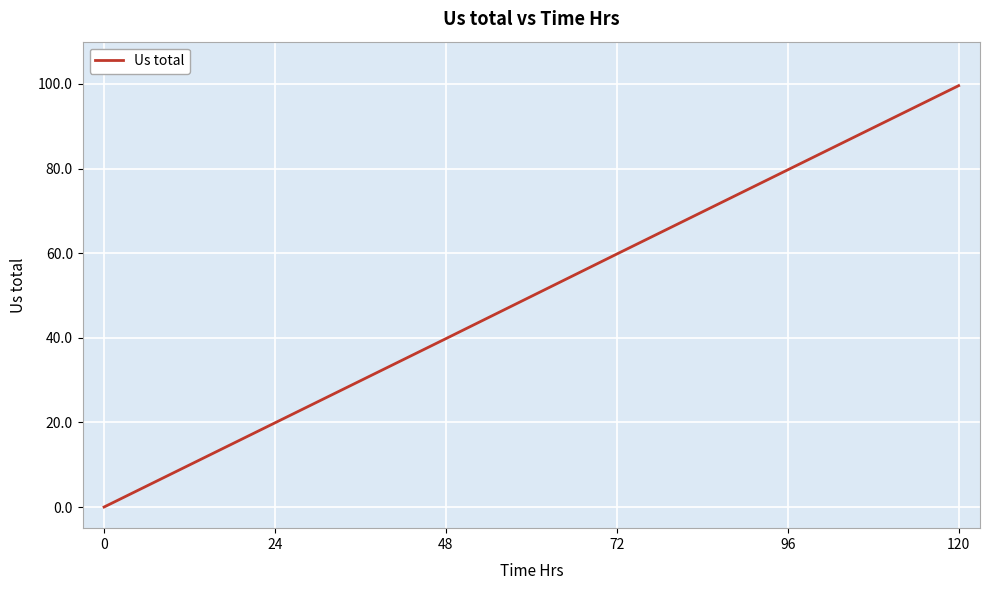

Rank the categories by value from lowest to highest.

0, 24, 48, 72, 96, 120